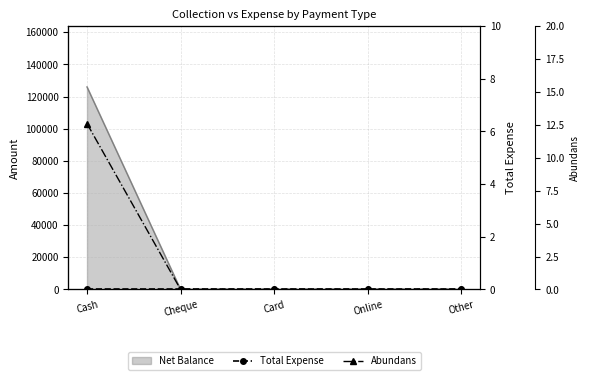

Which series changed the most between Cheque and Card?

Total Expense